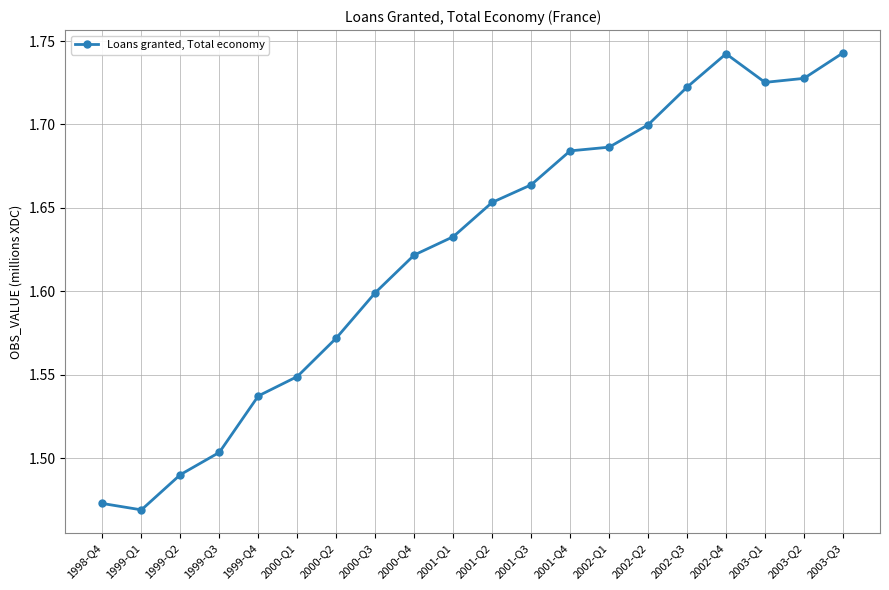

Rank the categories by value from highest to lowest.

2003-Q3, 2002-Q4, 2003-Q2, 2003-Q1, 2002-Q3, 2002-Q2, 2002-Q1, 2001-Q4, 2001-Q3, 2001-Q2, 2001-Q1, 2000-Q4, 2000-Q3, 2000-Q2, 2000-Q1, 1999-Q4, 1999-Q3, 1999-Q2, 1998-Q4, 1999-Q1